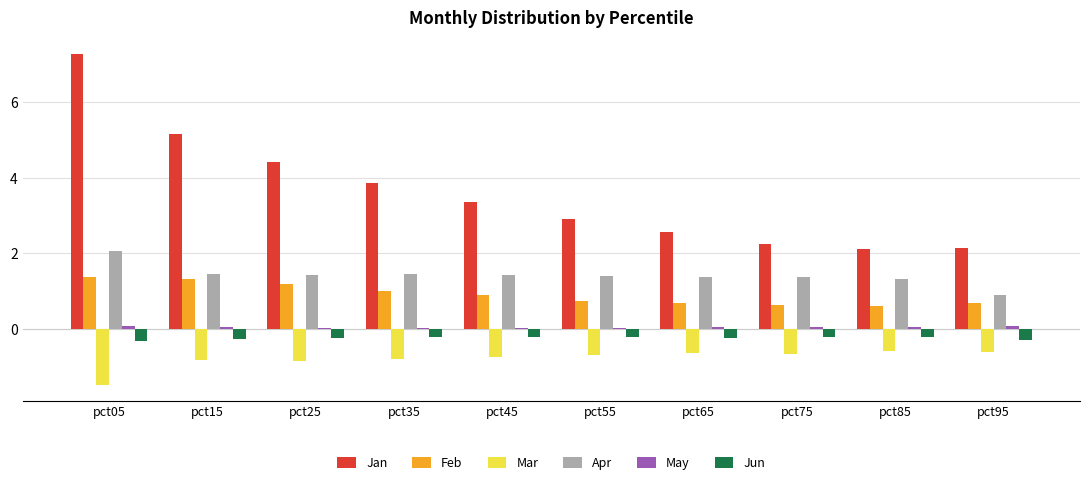

At how many categories does at least one series exceed 6?

1